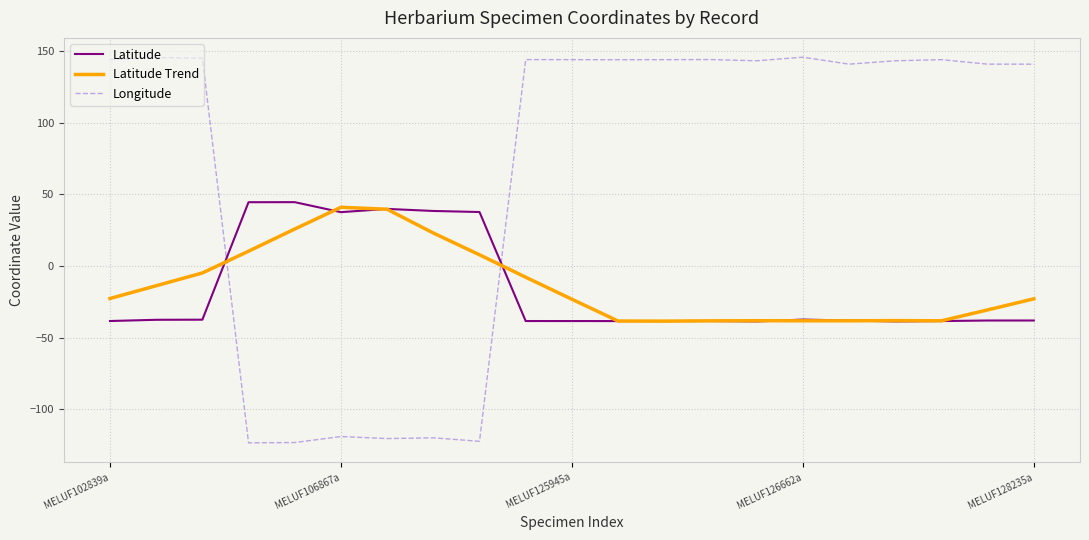

Which series has the largest total across all categories?

Longitude